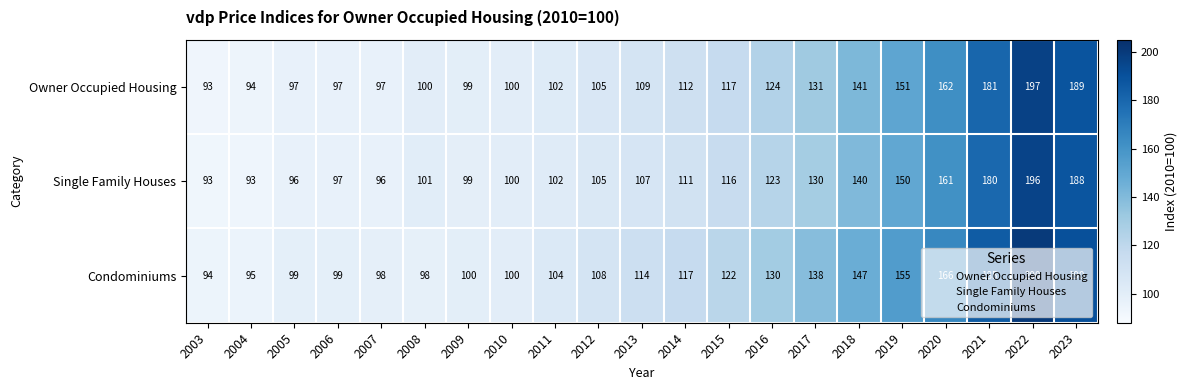

True or false: Single Family Houses has a value of 97 at 2006.

True